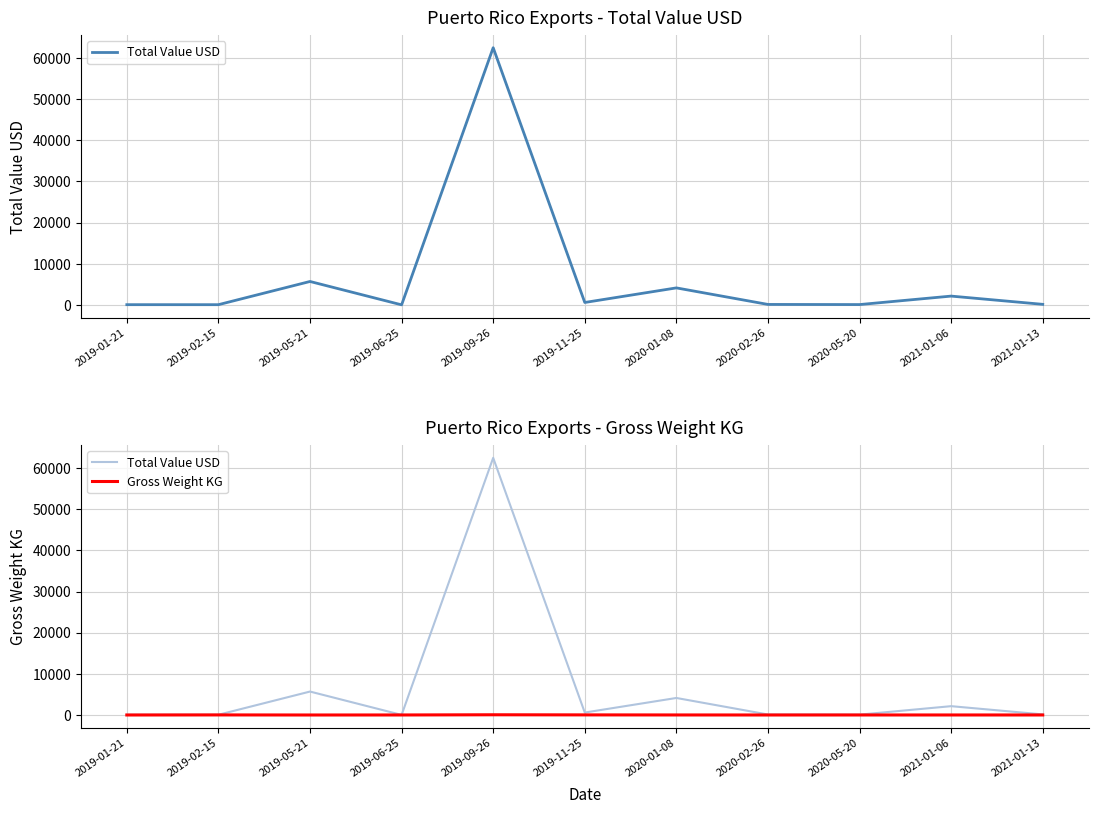

How many categories are shown in the chart?

11